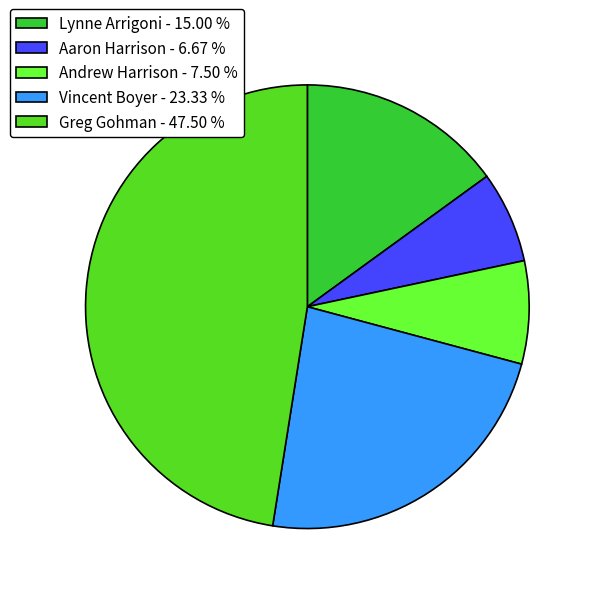

Which category has the smallest portion of the pie?

Aaron Harrison